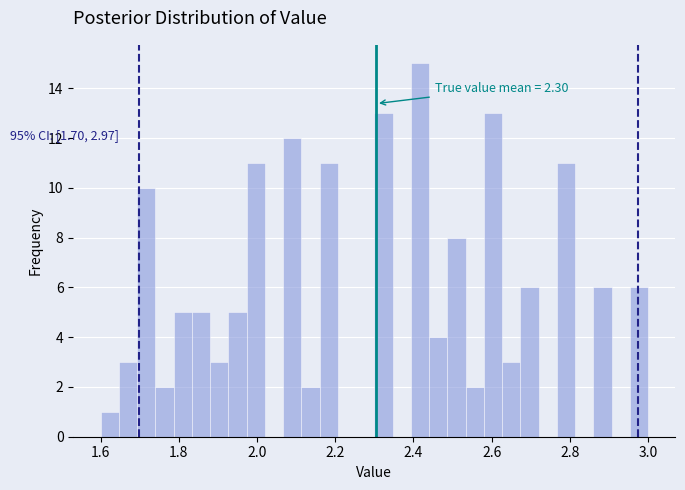

Around what value on the x-axis is the tallest bar? Give the approximate position of its centre, as read against the axis.

2.42